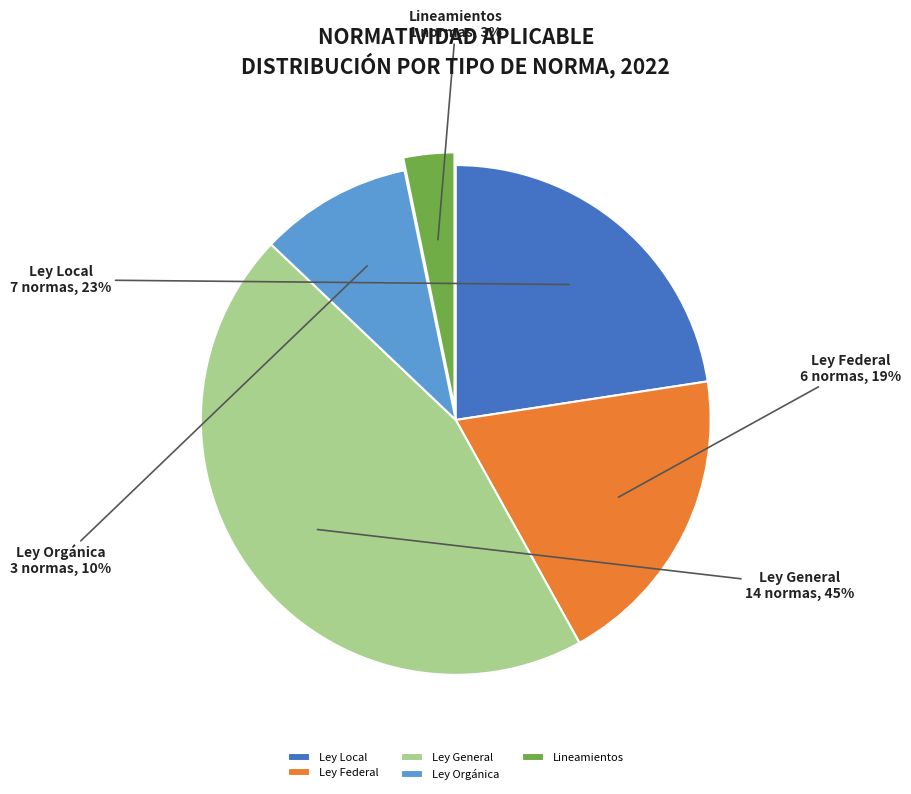

How many slices are in this pie chart?

5